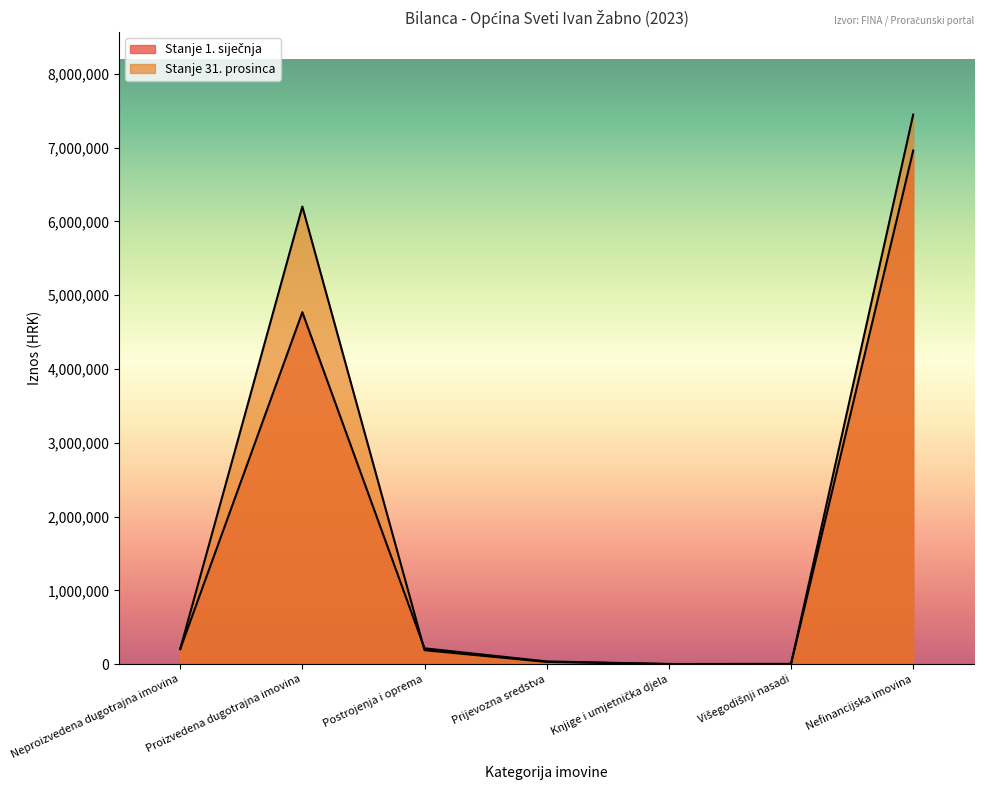

How many distinct data groups are displayed?

2